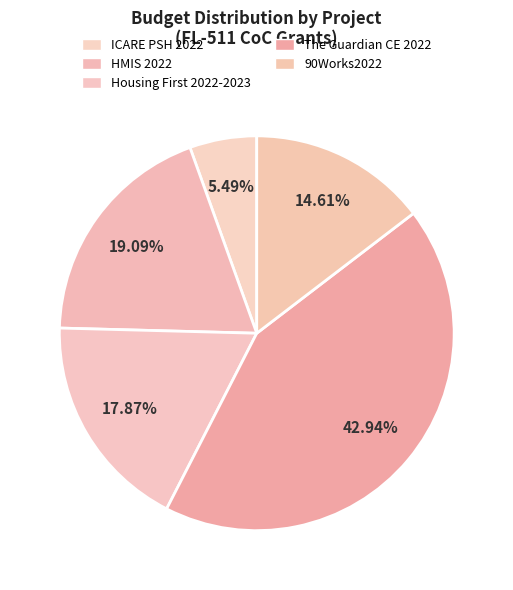

Combined, do The Guardian CE 2022 and ICARE PSH 2022 account for over 50%?

No